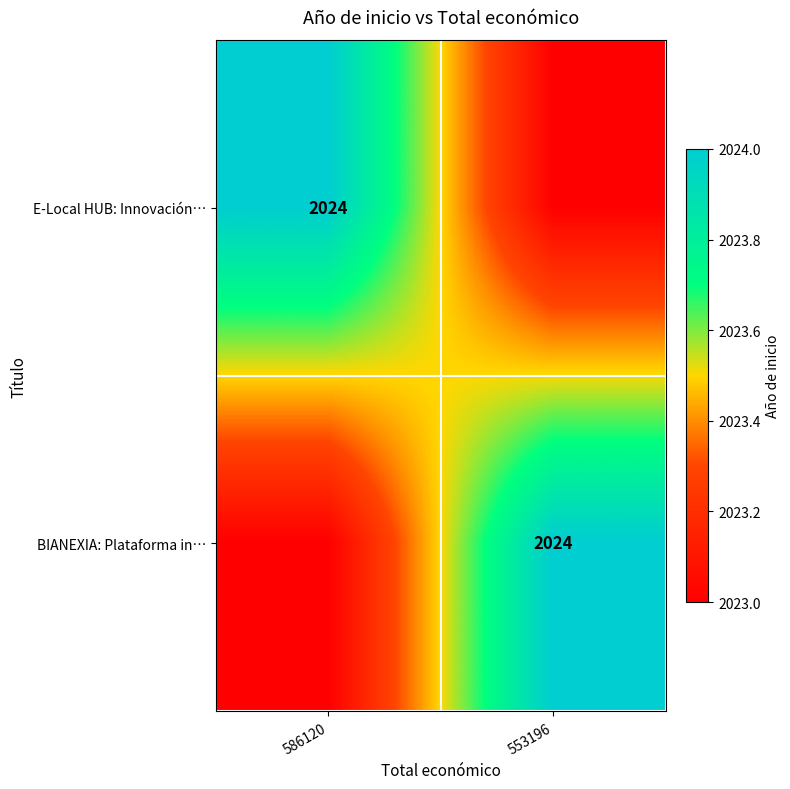

Between 586120 and 553196, which is larger?

586120